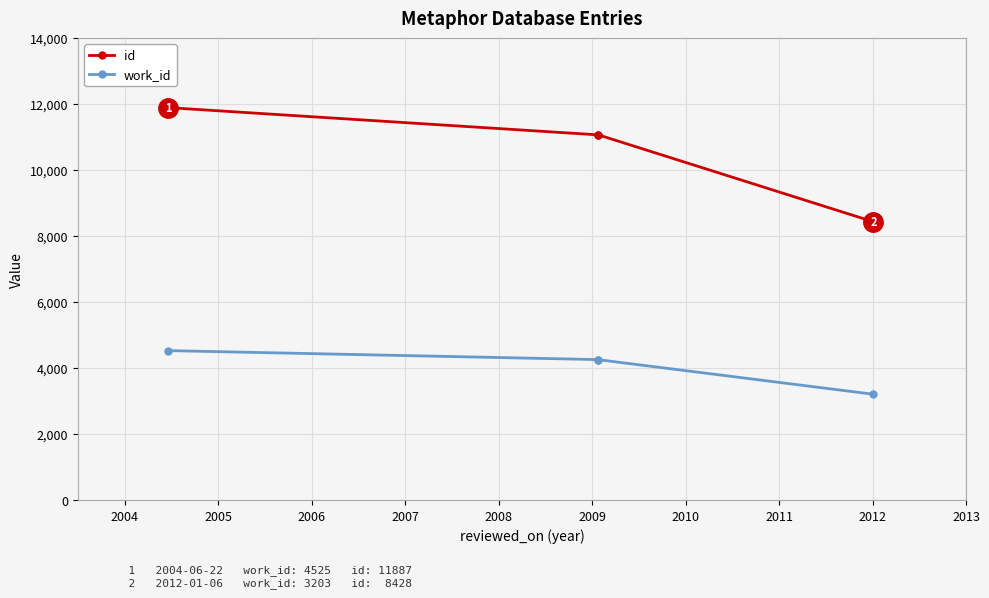

Which has a higher value, 2005 or 2004?

2004